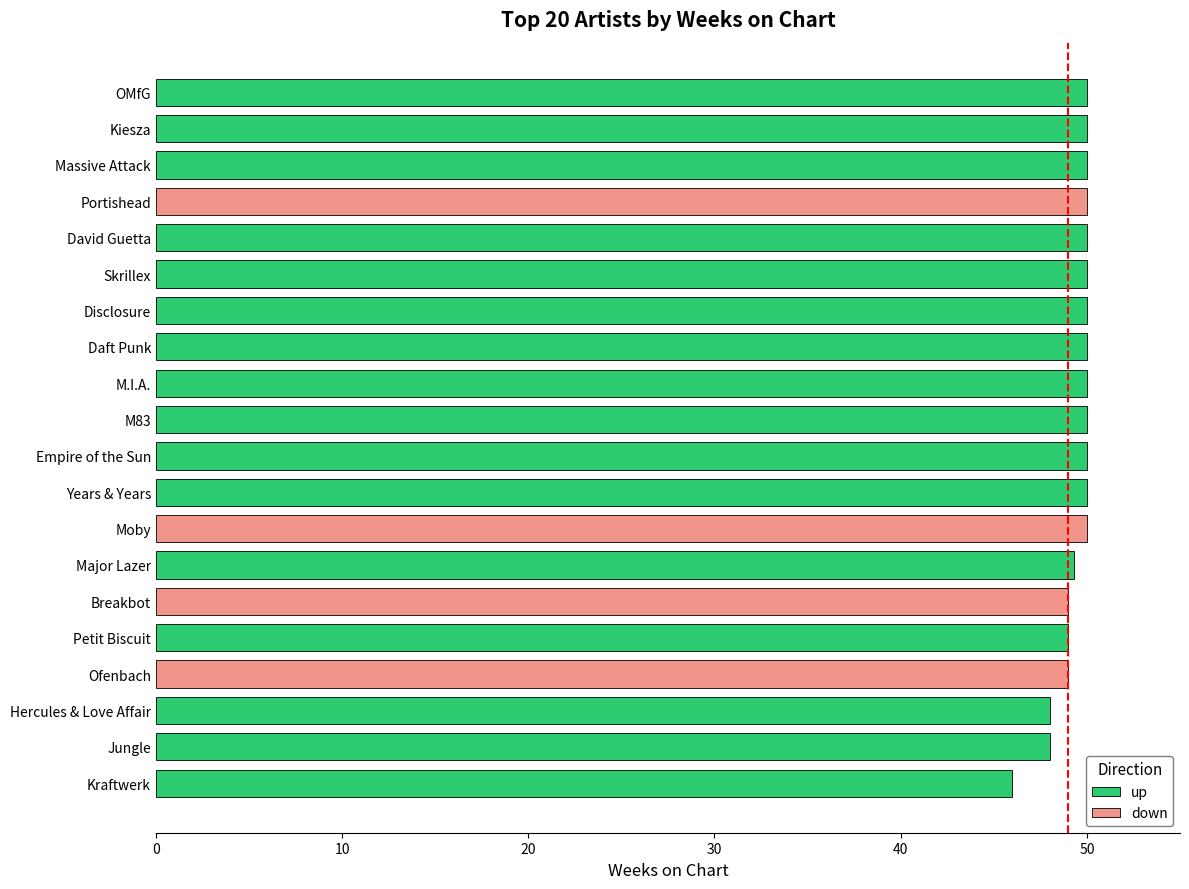

What is the difference between the maximum and minimum values?

4.0